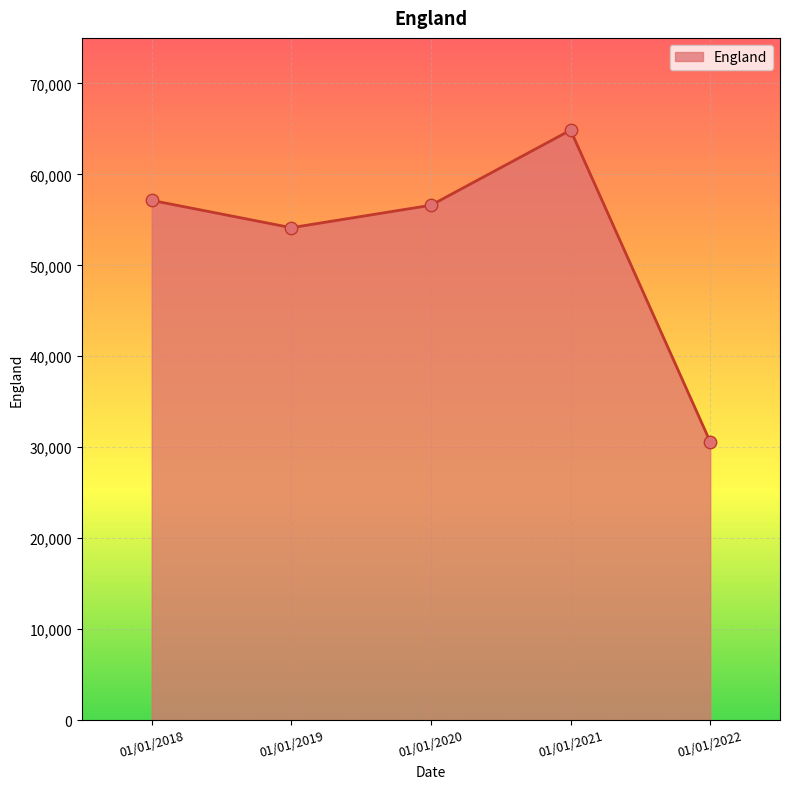

Approximately how many times larger is the value at 01/01/2020 compared to 01/01/2022?

1.8